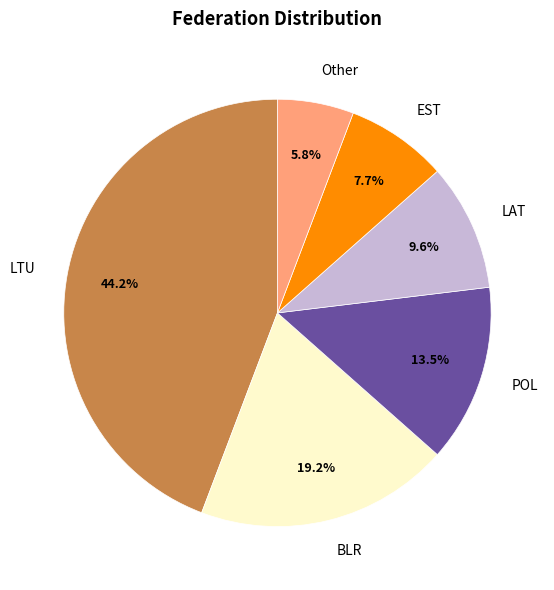

What is the smallest slice in the pie chart?

Other